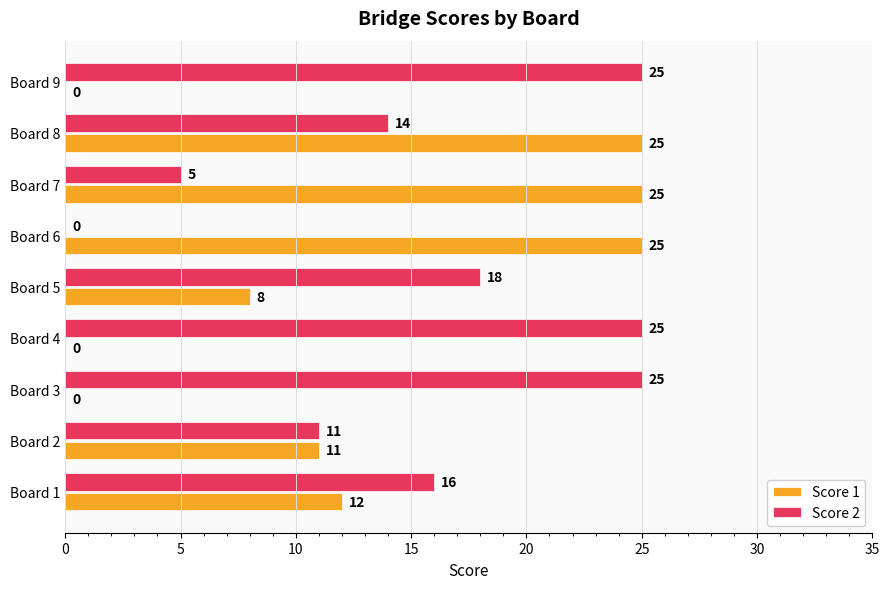

How many Score 1 values are between 0 and 25?

9